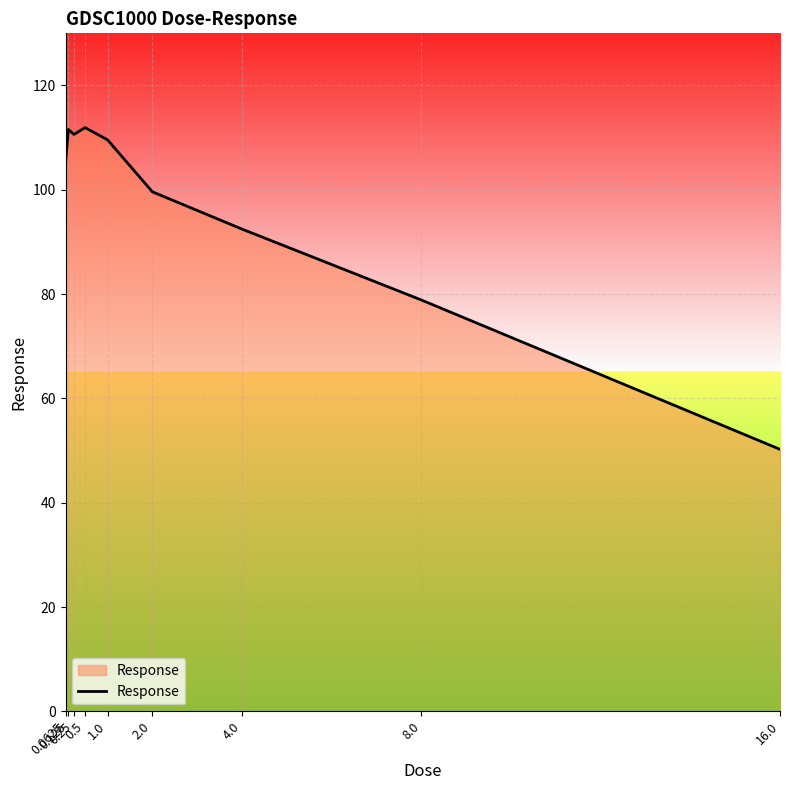

What is the difference between the maximum and minimum values?

61.7